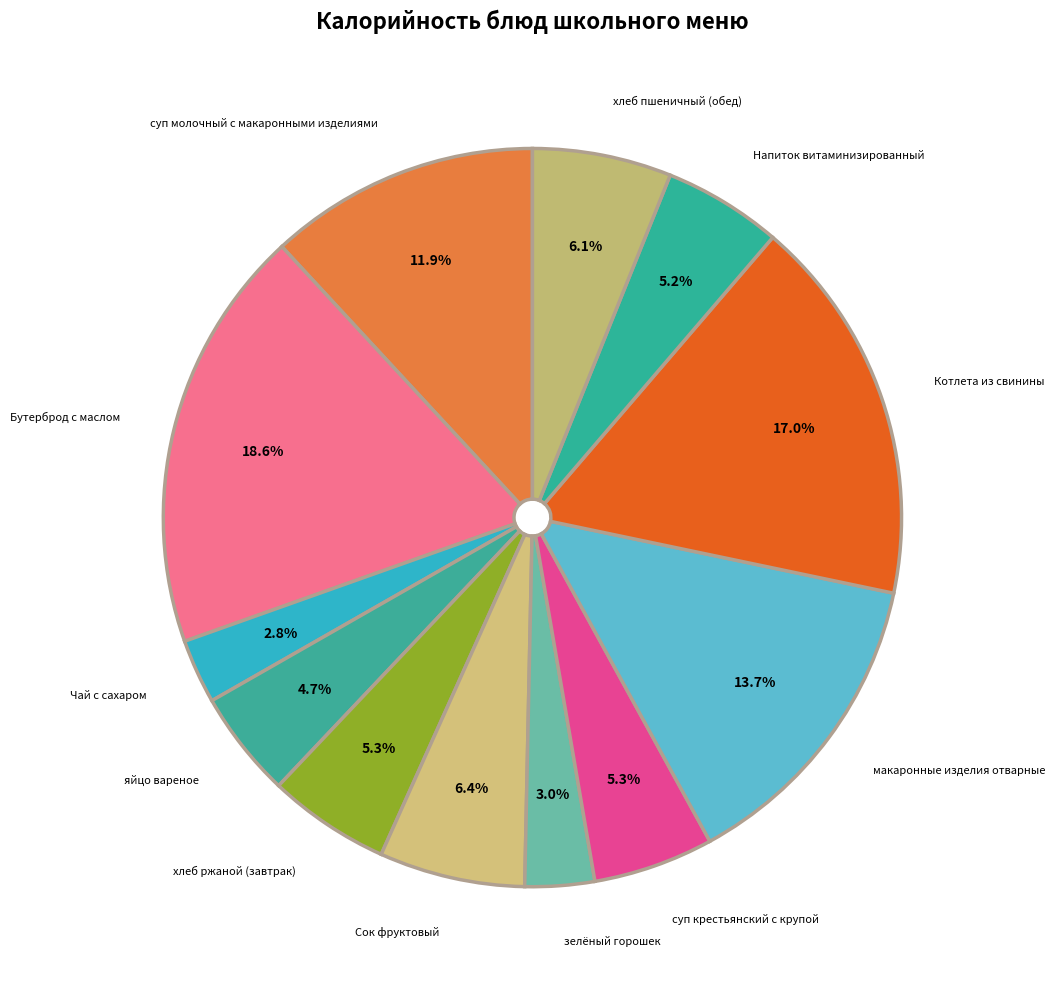

To the nearest percent, what portion does суп молочный с макаронными изделиями represent?

12%